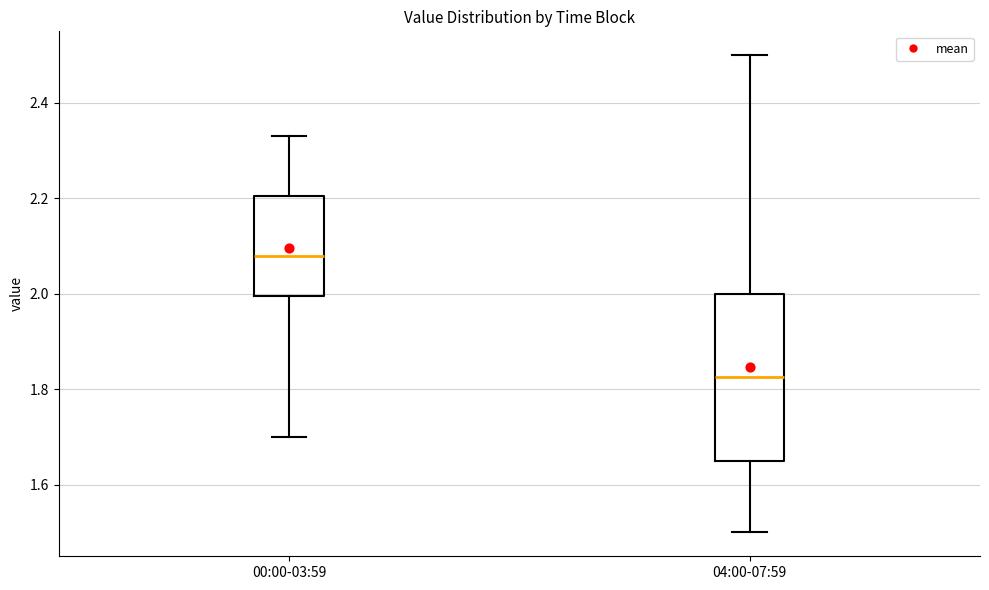

Which box's median line is the highest?

00:00-03:59